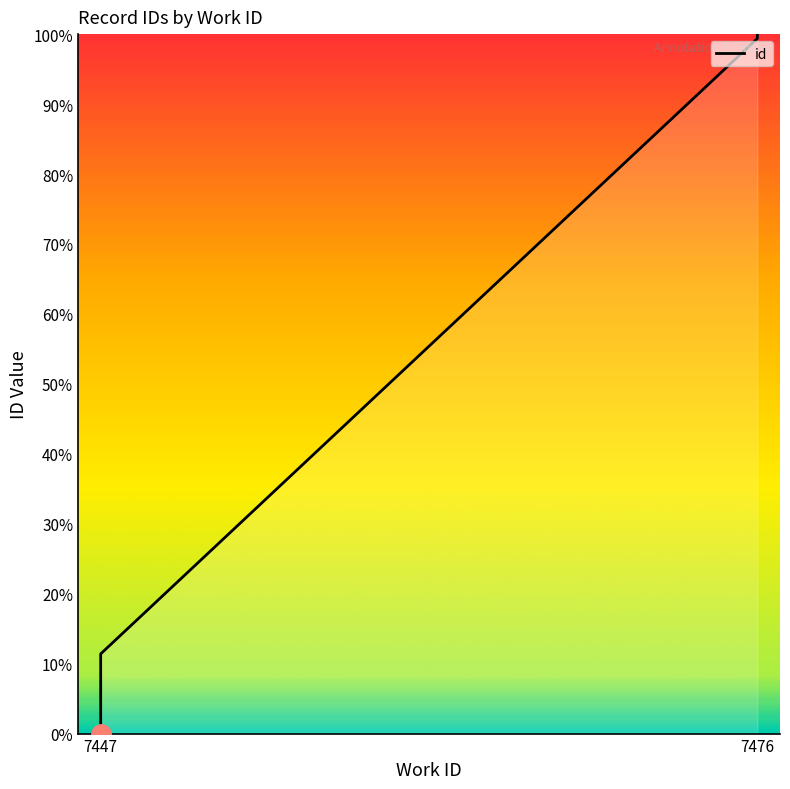

Which category has the lowest value across all series?

7447